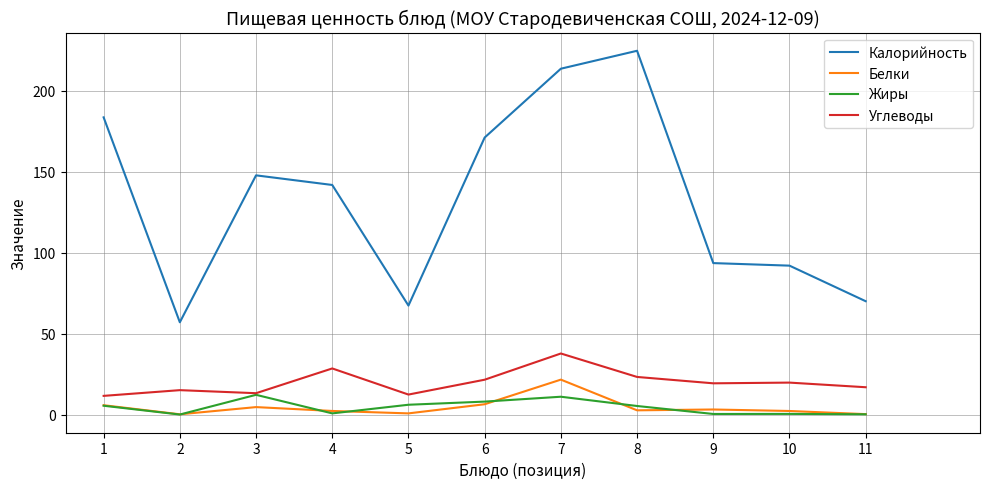

The Калорийность series shows 70.0 at 11. True or false?

True